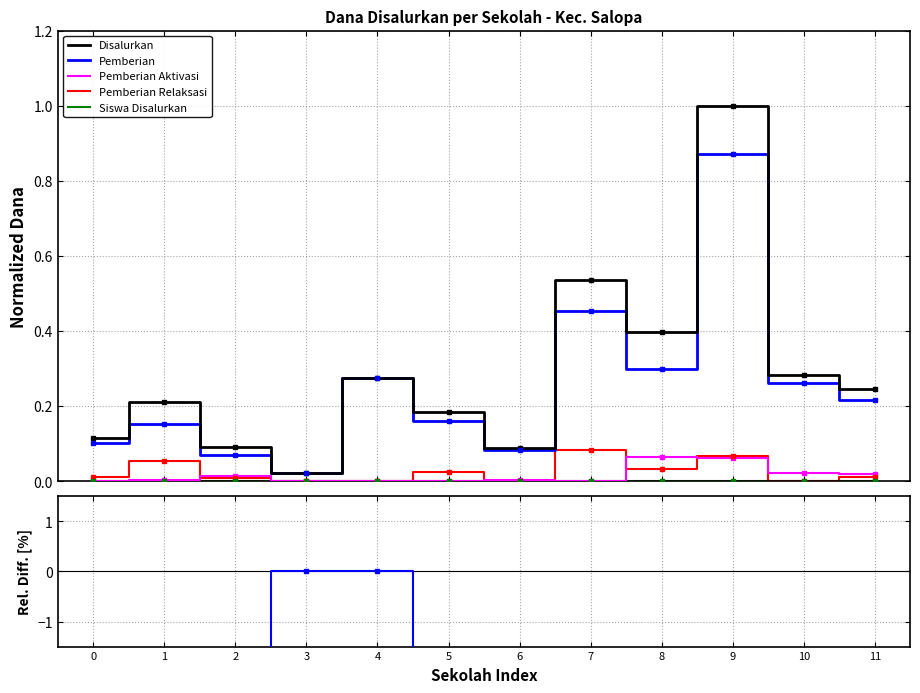

True or false: Siswa Disalurkan and Pemberian cross at least once.

False